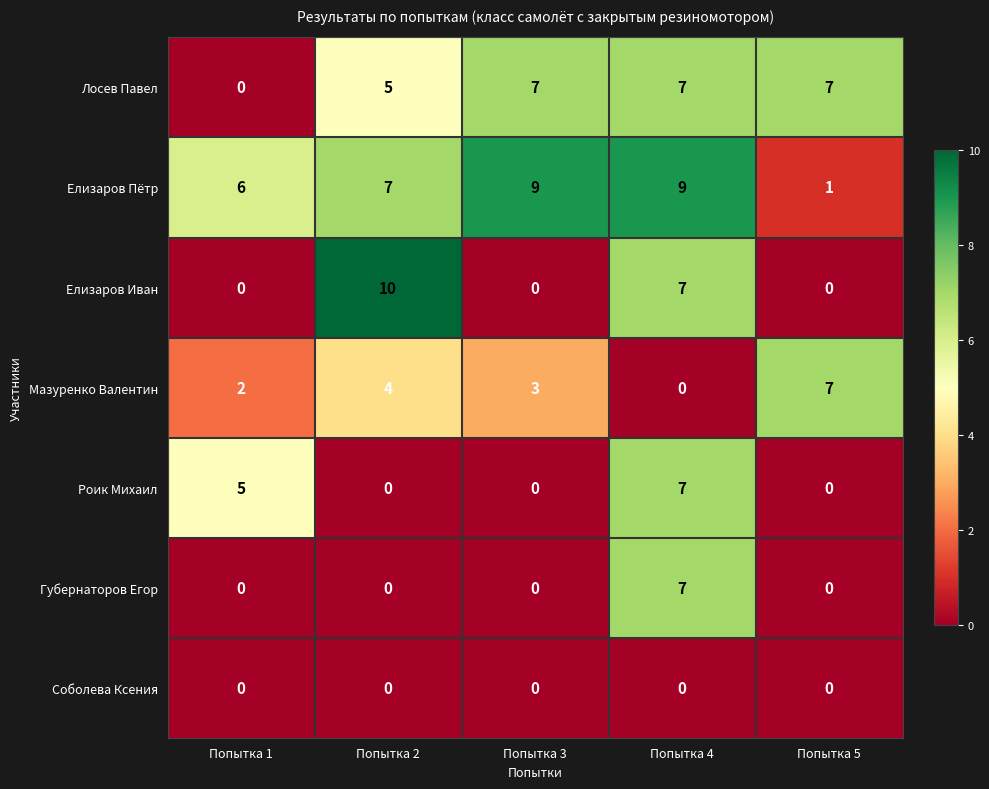

At how many categories does at least one series exceed 5?

5